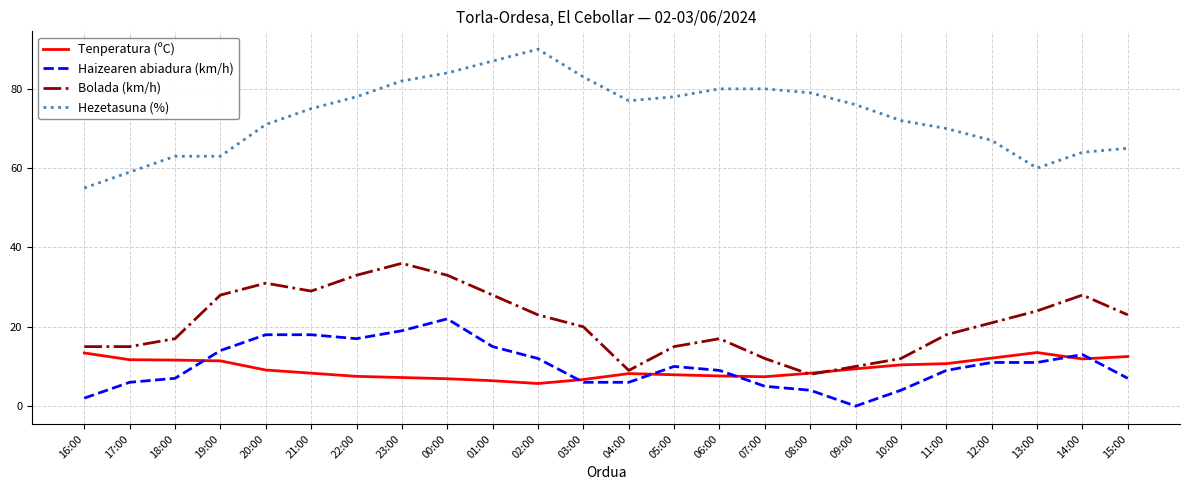

Which series has the largest total across all categories?

Hezetasuna (%)